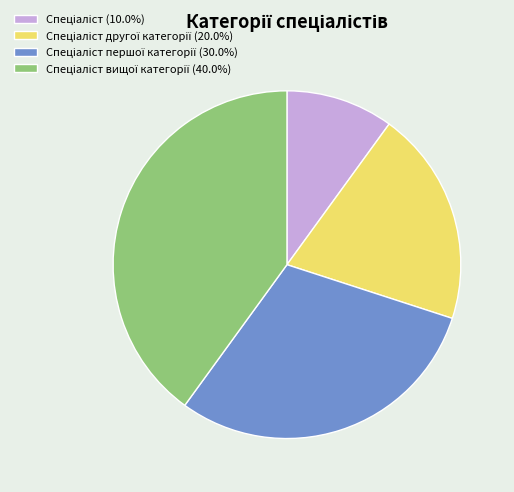

Is there a majority slice in this chart?

No